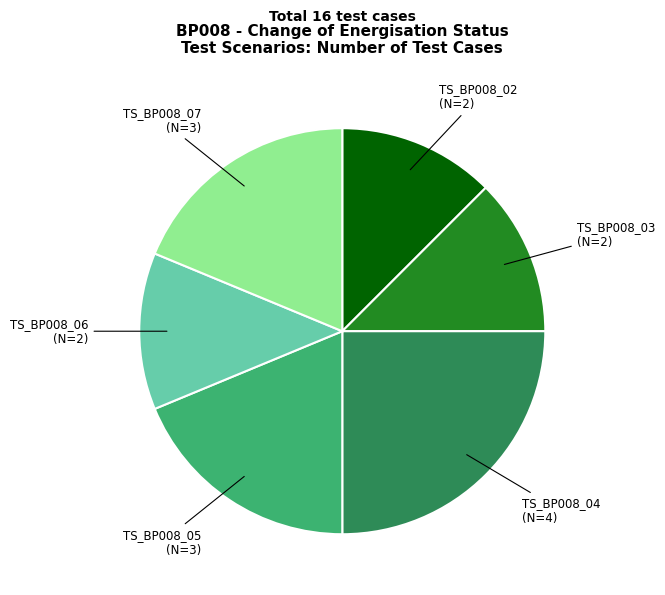

What is the ratio of the value at TS_BP008_03 to the value at TS_BP008_07?

0.7